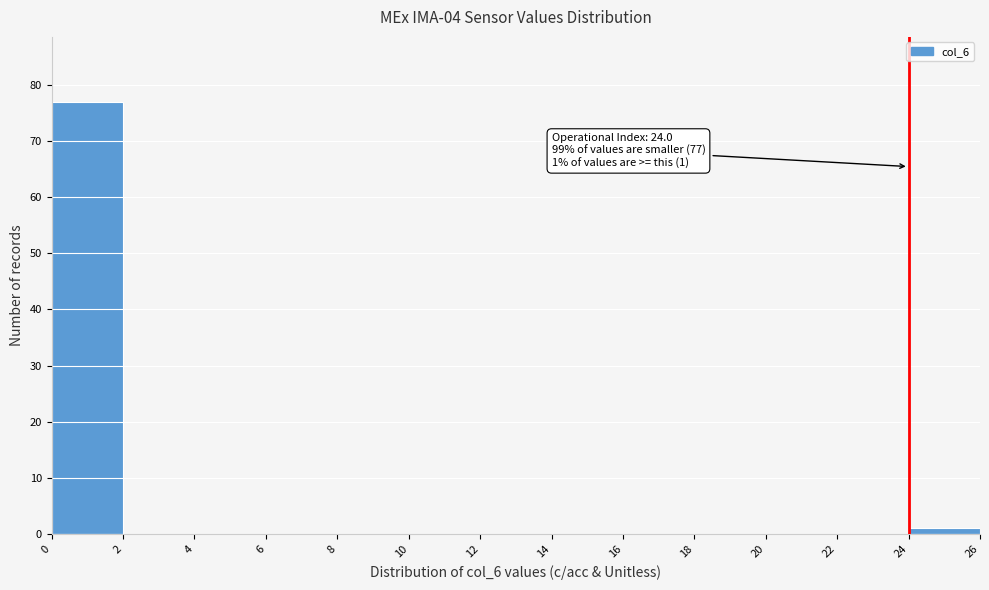

Which range on the x-axis has the tallest bar?

0 to 2